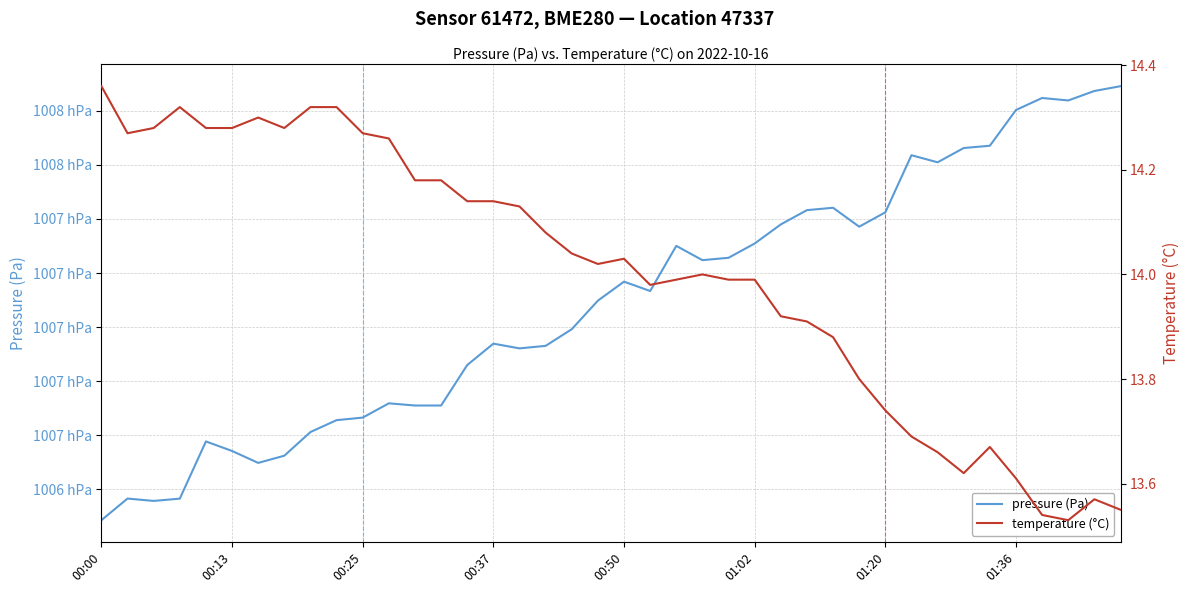

True or false: temperature (°C) has more than 2 points higher than both neighbors.

True